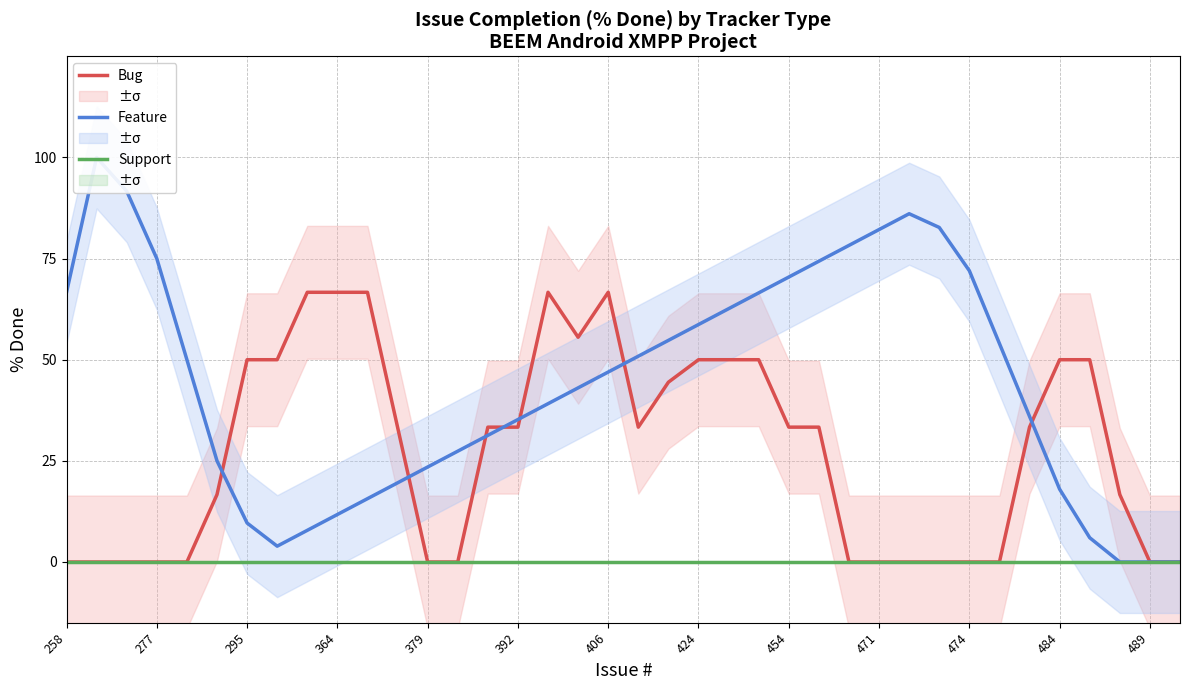

What is the difference between the maximum and minimum values in the Feature series?

100.0